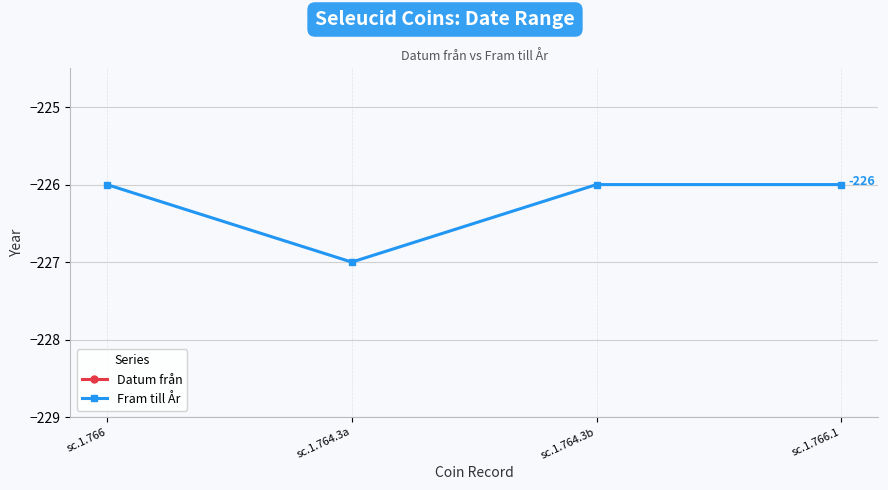

What is the difference between the second highest and minimum values in the Fram till År series?

1